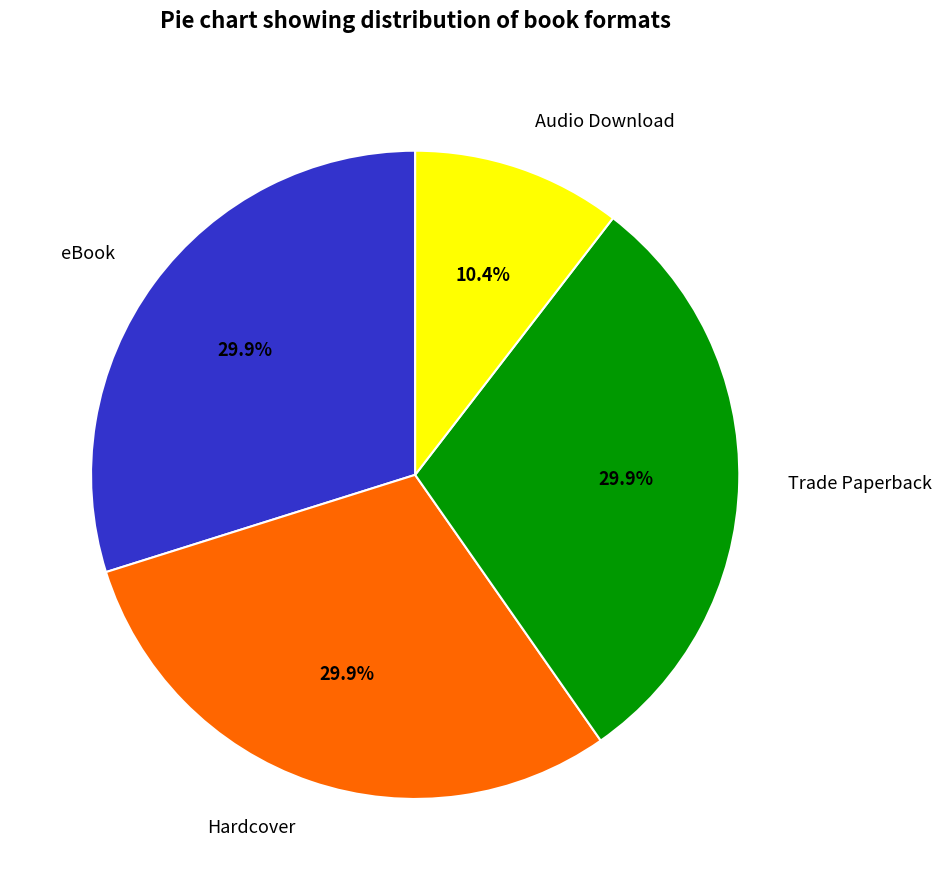

To the nearest percent, what is the difference between the largest and smallest slice percentages?

19%